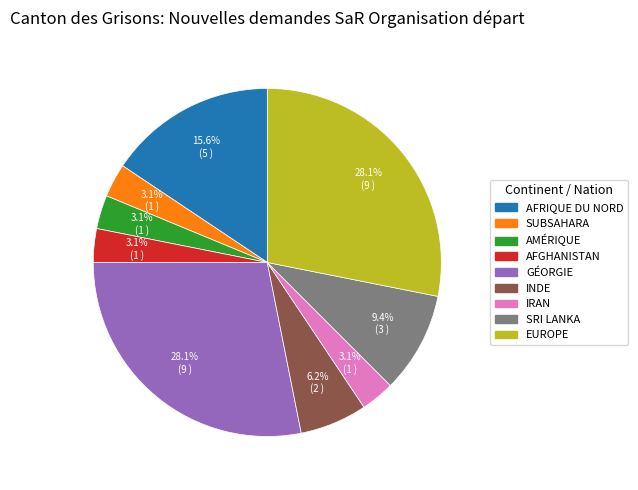

Is there a majority slice in this chart?

No